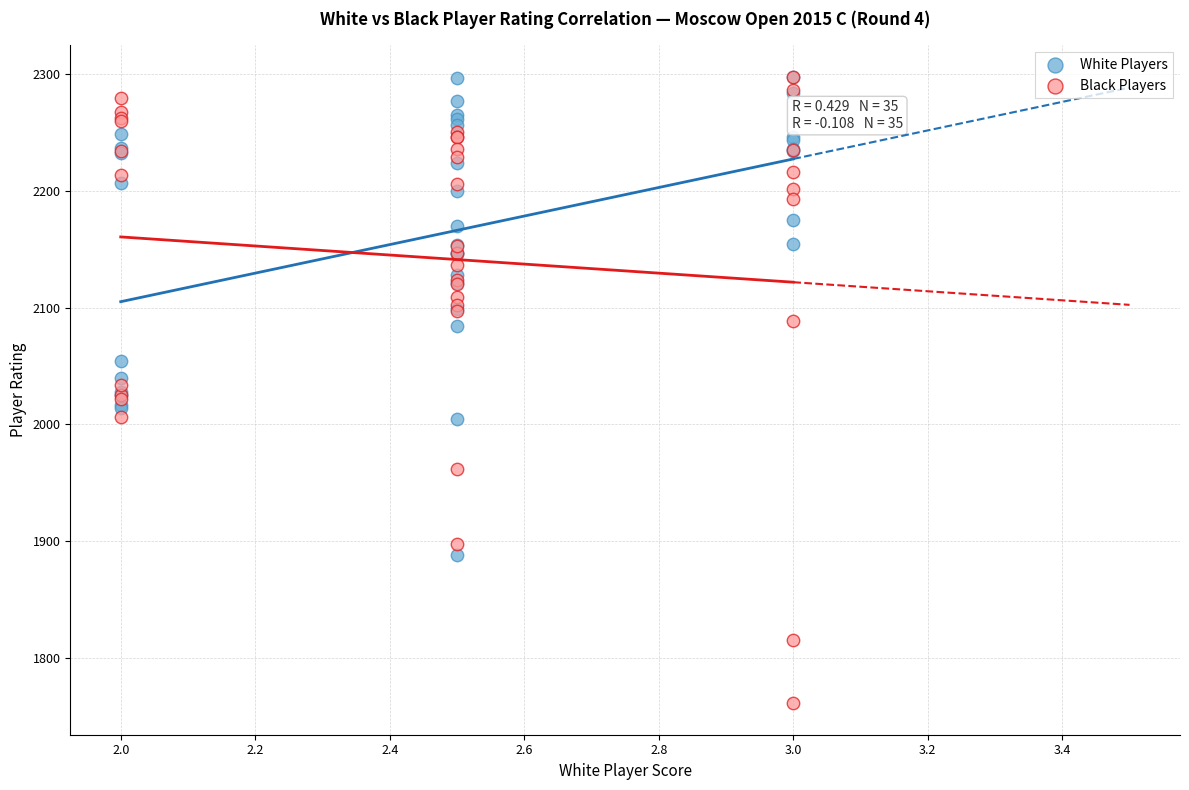

Which series contains the lowest Y value?

Black Players